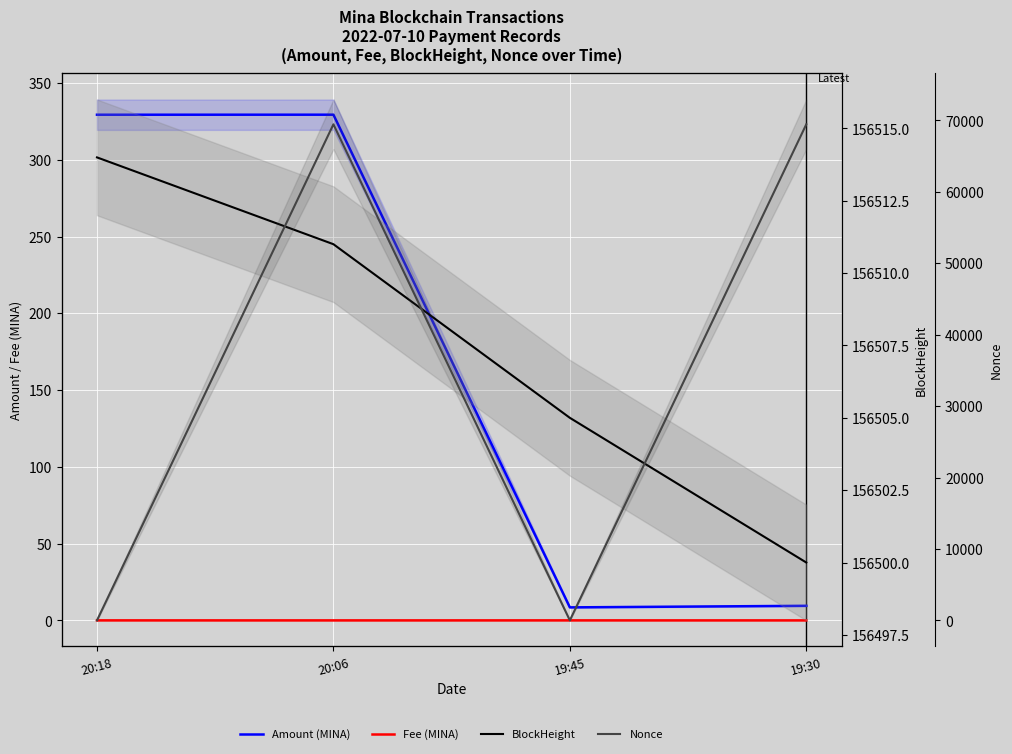

Which category has the lowest value in the BlockHeight series?

19:30